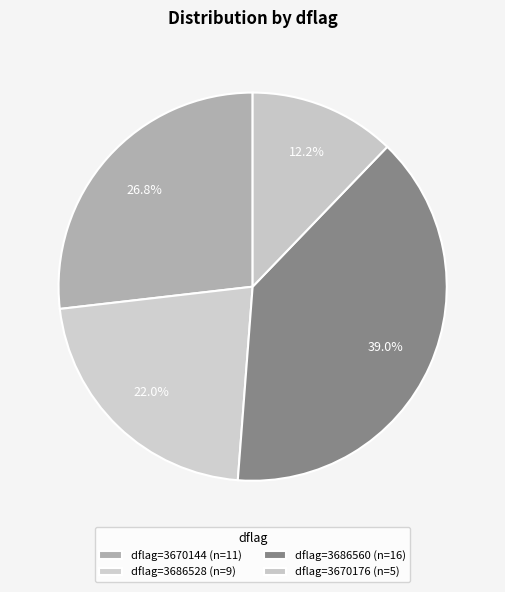

How many segments does this pie chart have?

4